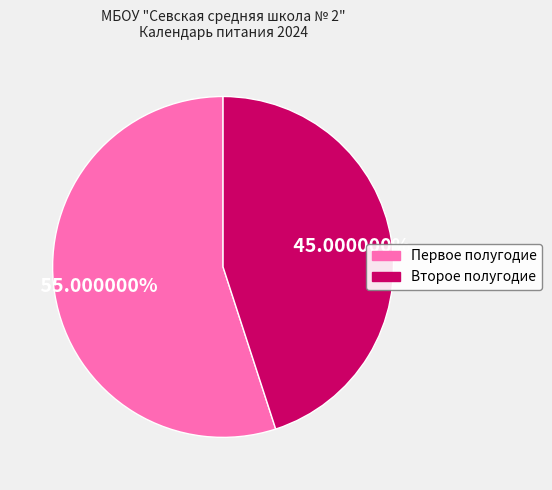

Is the sum of Первое полугодие and Второе полугодие greater than half?

Yes